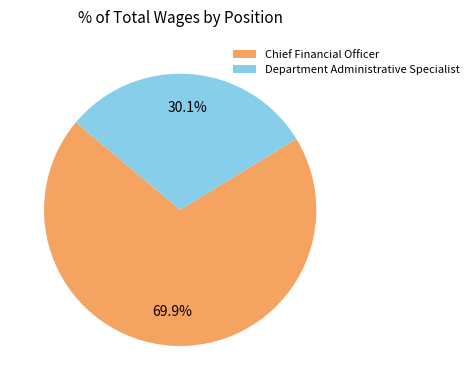

Rank the categories by value from lowest to highest.

Department Administrative Specialist, Chief Financial Officer